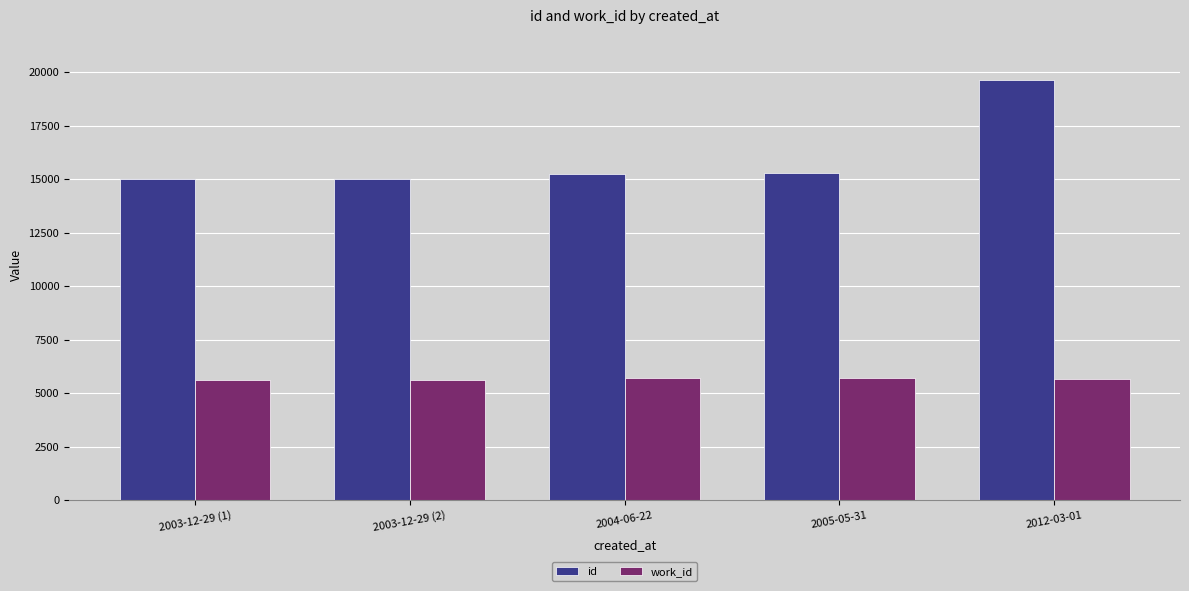

What is the label of the 1st bar from the right?

2012-03-01